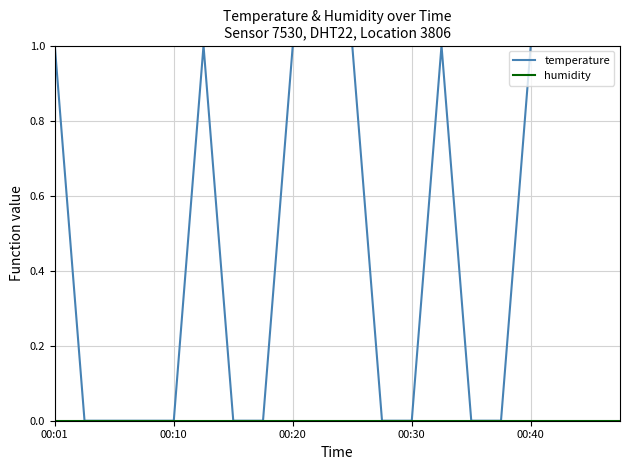

Which series has the largest range (max minus min)?

temperature